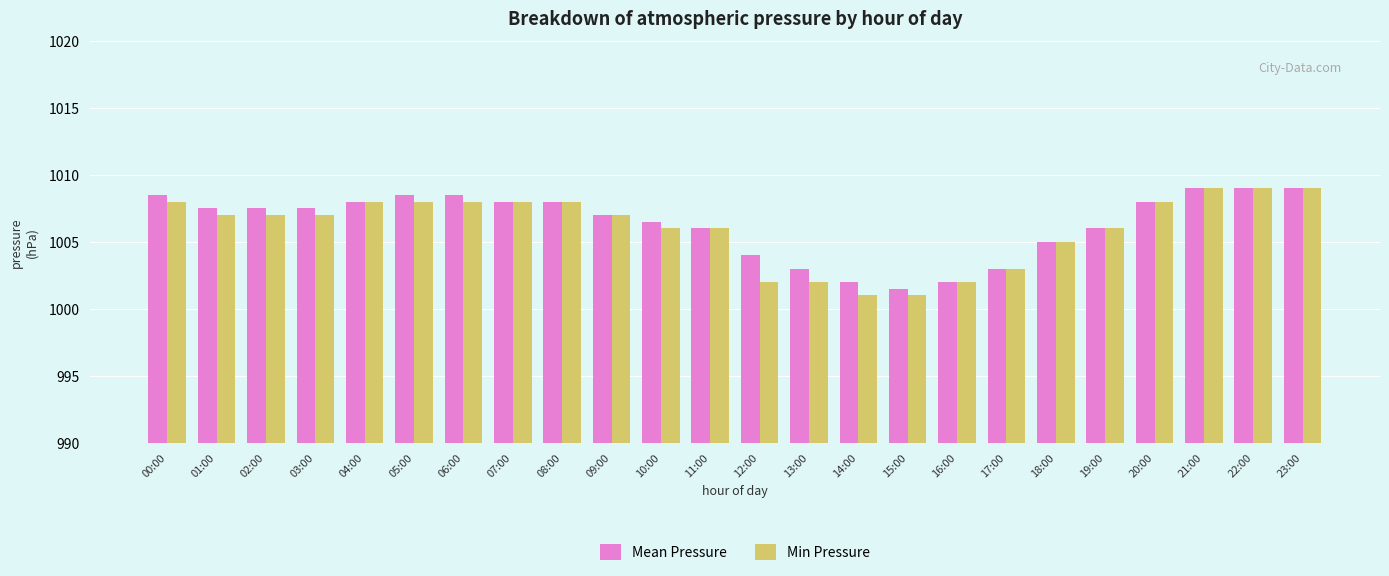

At 12:00, list the series in order from largest to smallest.

Mean Pressure, Min Pressure